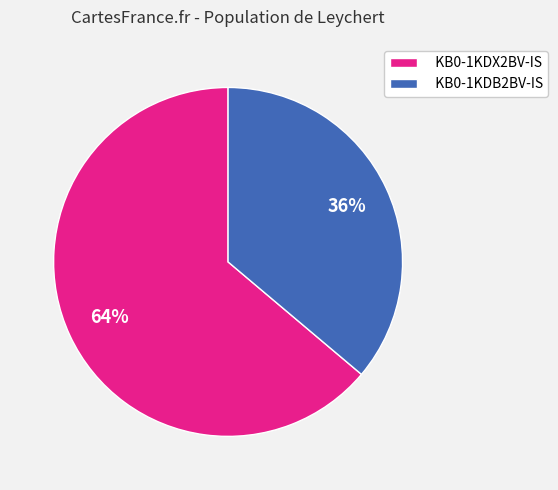

Count the number of slices in the pie.

2